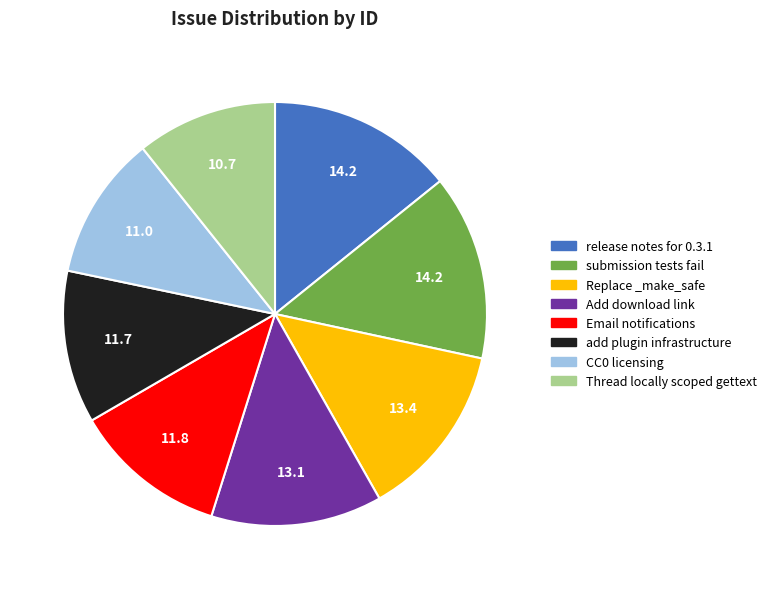

Is there any slice that represents more than half of the pie?

No